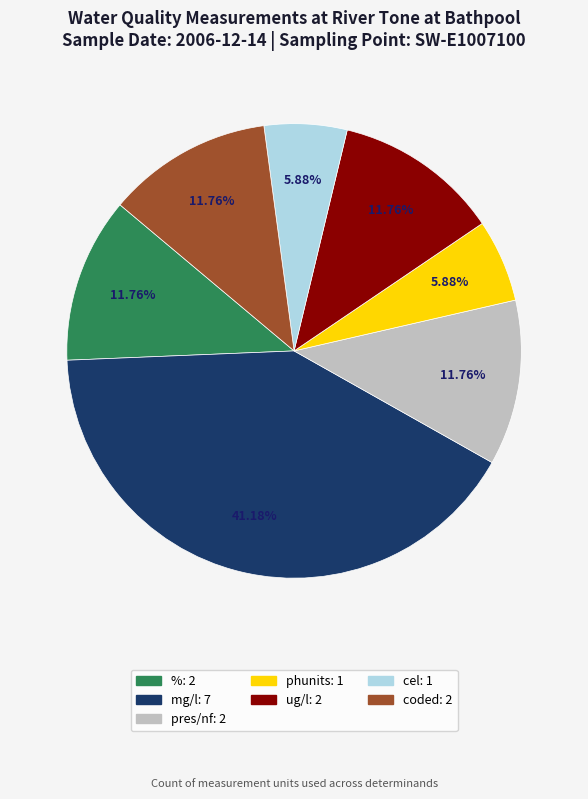

Does mg/l account for over 50% of the chart?

No